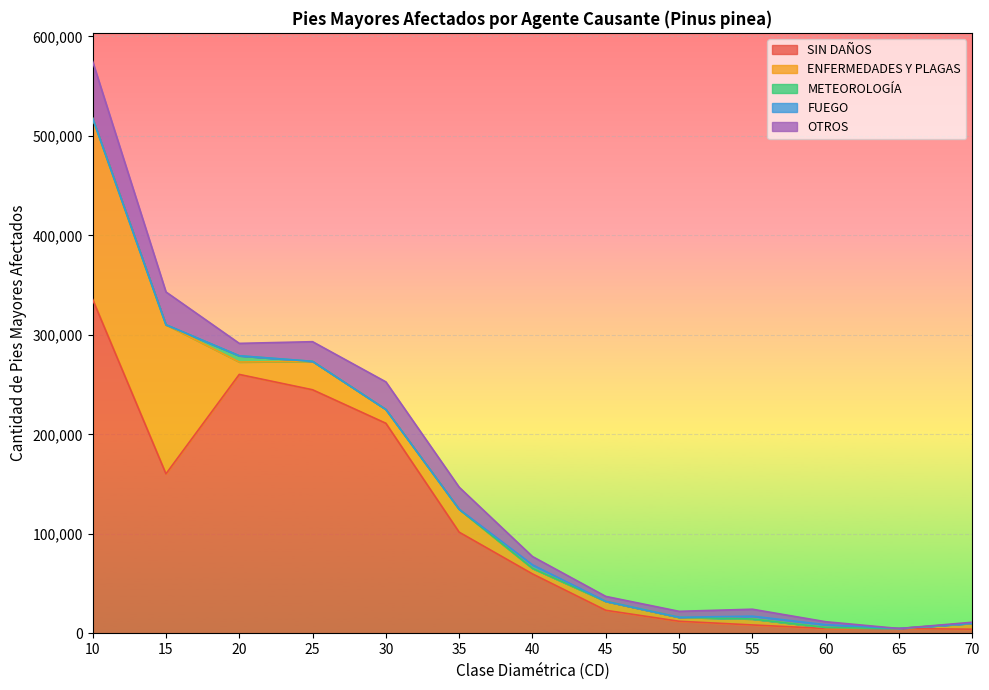

At which category does ENFERMEDADES Y PLAGAS reach its first local peak?

25